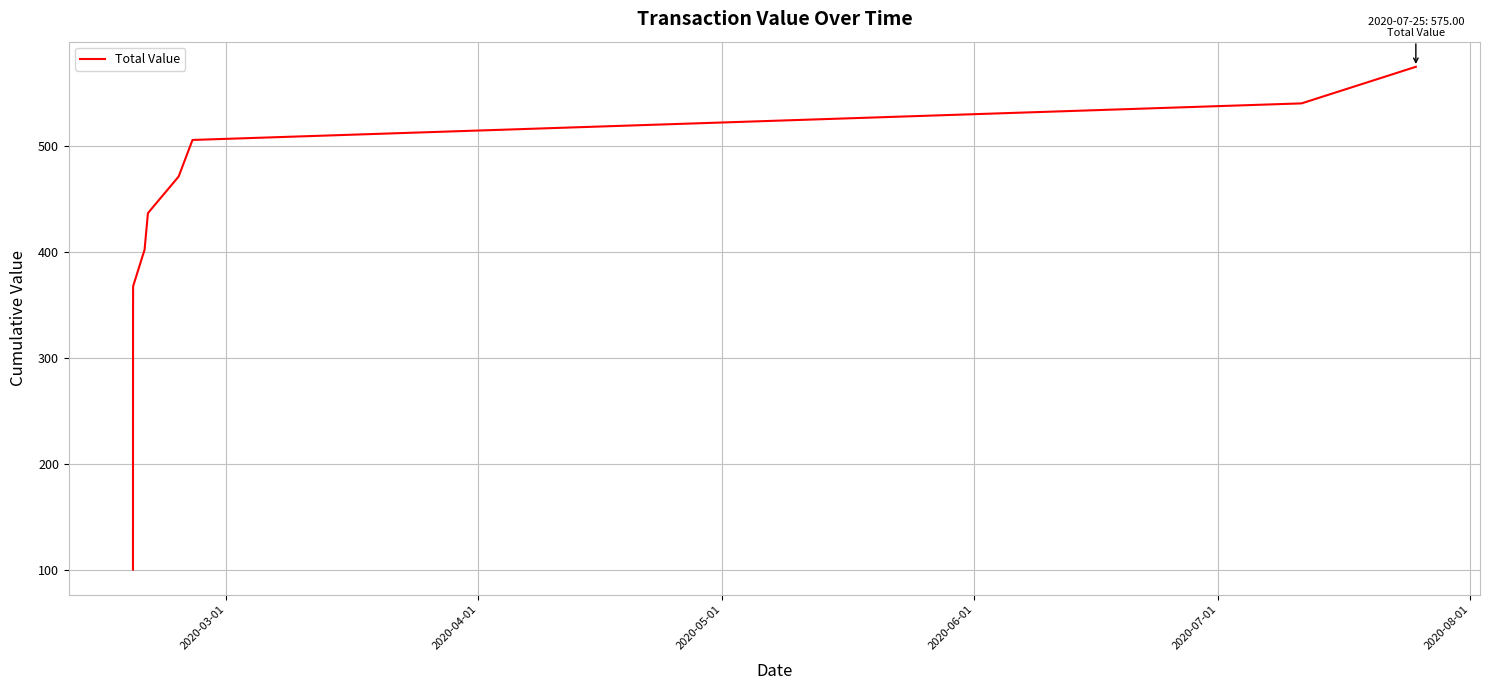

Reading right to left, transcribe all the data shown in this chart.

575.0	540.5	505.9	471.4	436.9	402.3	367.8	334.3	100.3